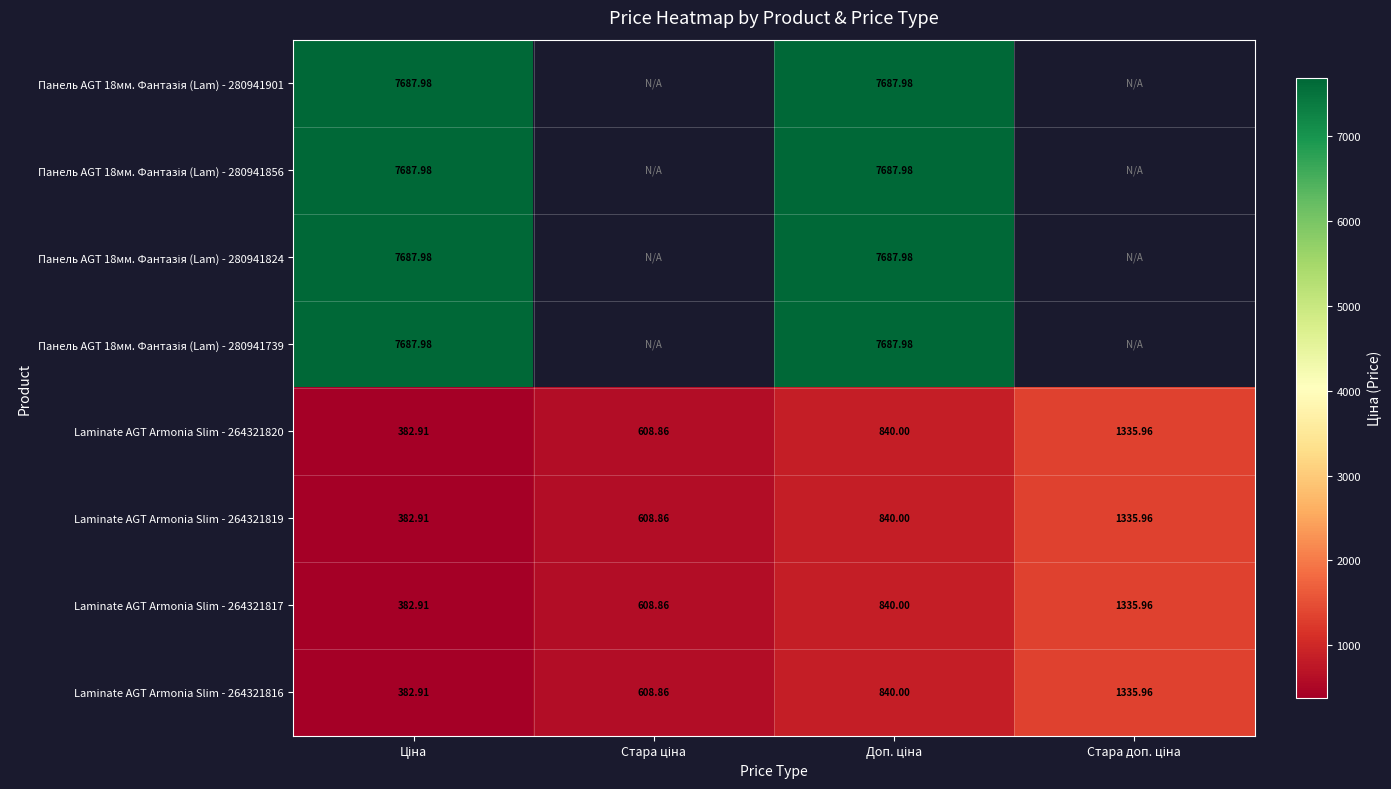

What is the sum of all Laminate AGT Armonia Slim - 264321819 values?

3167.7